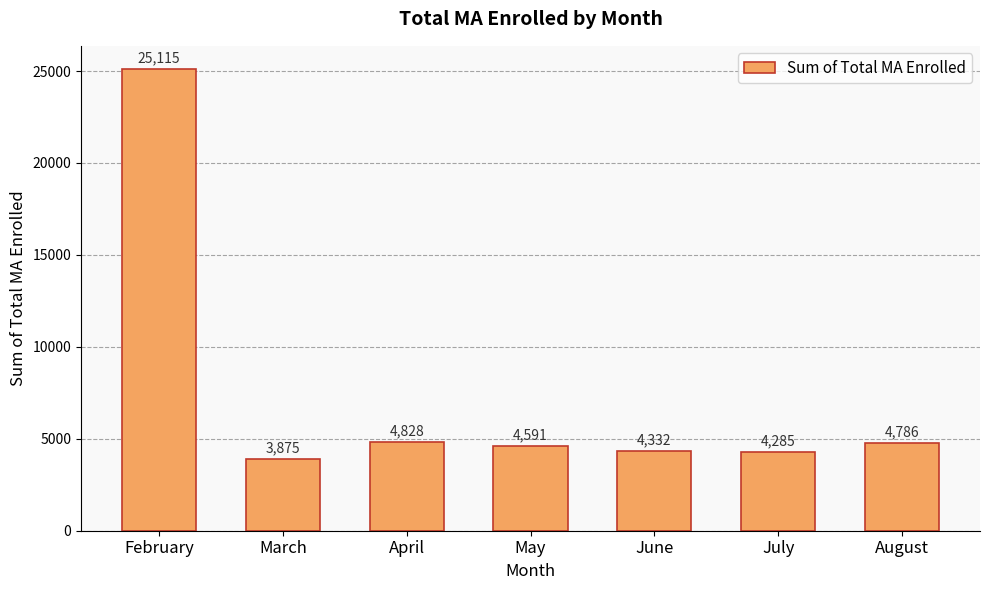

True or false: the data shows 1746 at August.

False